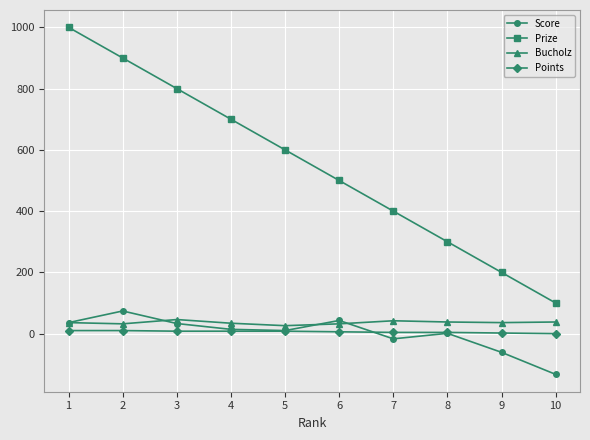

How many Points values are between 4 and 8?

6